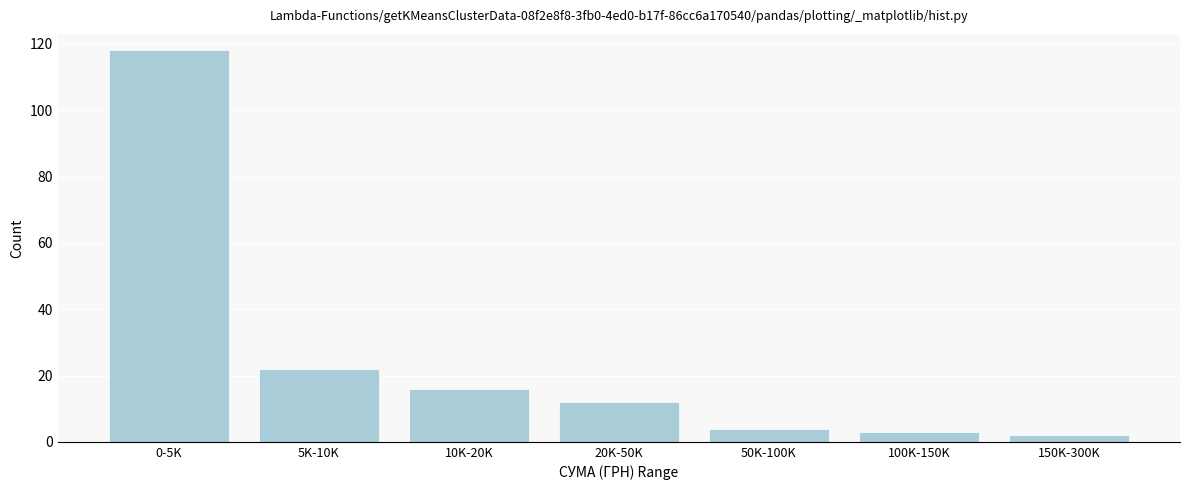

Reading left to right, what are all the values shown in this chart?

0-5K=118	5K-10K=22	10K-20K=16	20K-50K=12	50K-100K=4	100K-150K=3	150K-300K=2